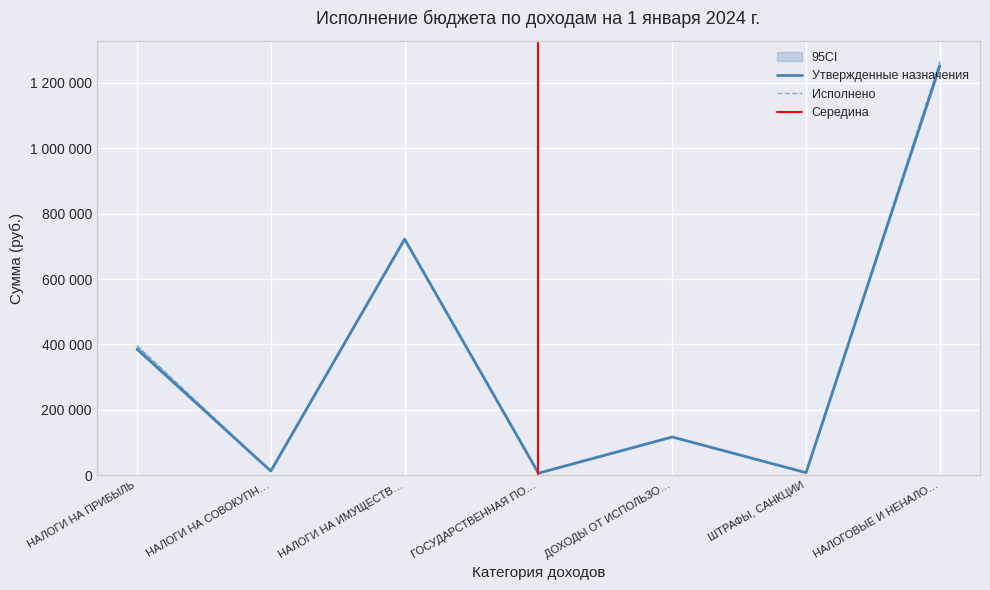

At which category is the sum across all series the highest?

НАЛОГОВЫЕ И НЕНАЛО…